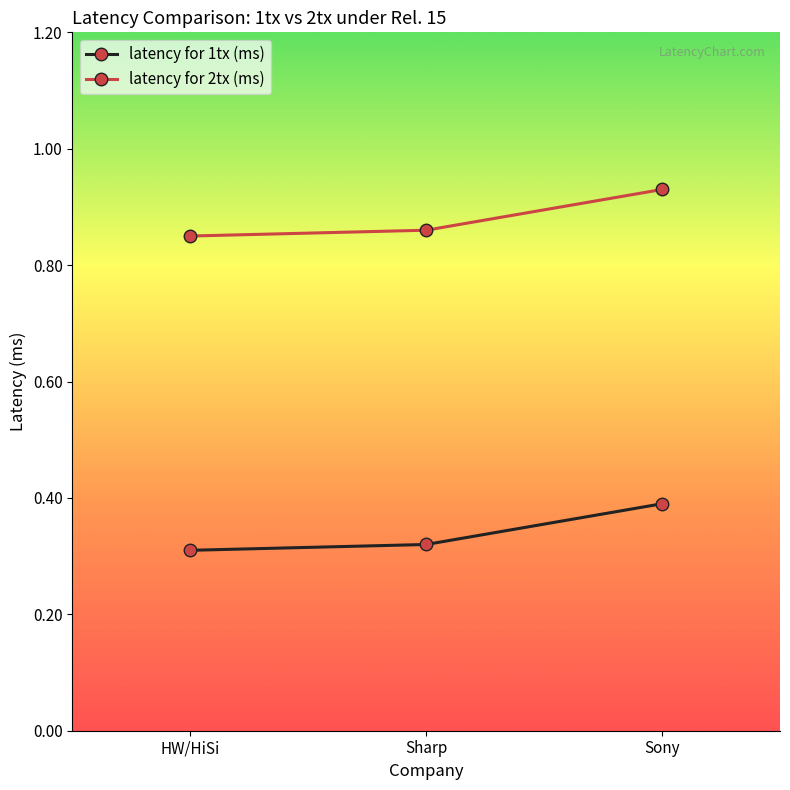

What is the approximate value of latency for 1tx (ms) at Sony?

0.4